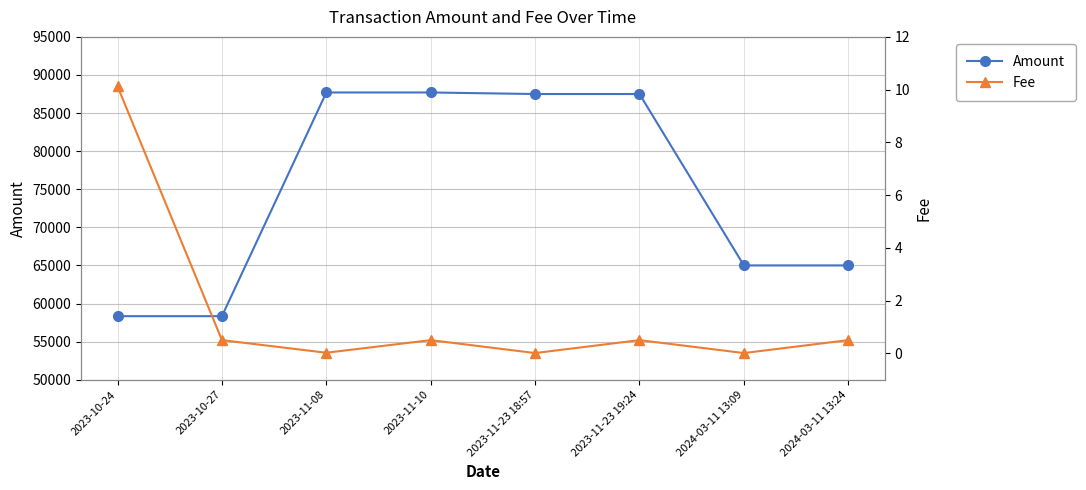

Does the chart have visible grid lines?

Yes